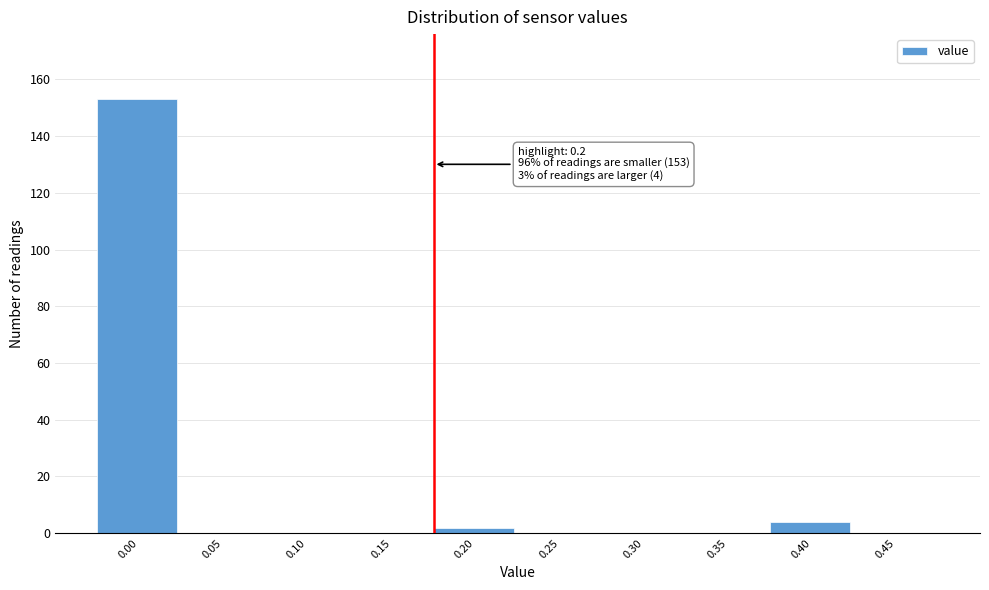

Reading left to right, transcribe all the data shown in this chart.

0.00=153	0.05=0	0.10=0	0.15=0	0.20=2	0.25=0	0.30=0	0.35=0	0.40=4	0.45=0